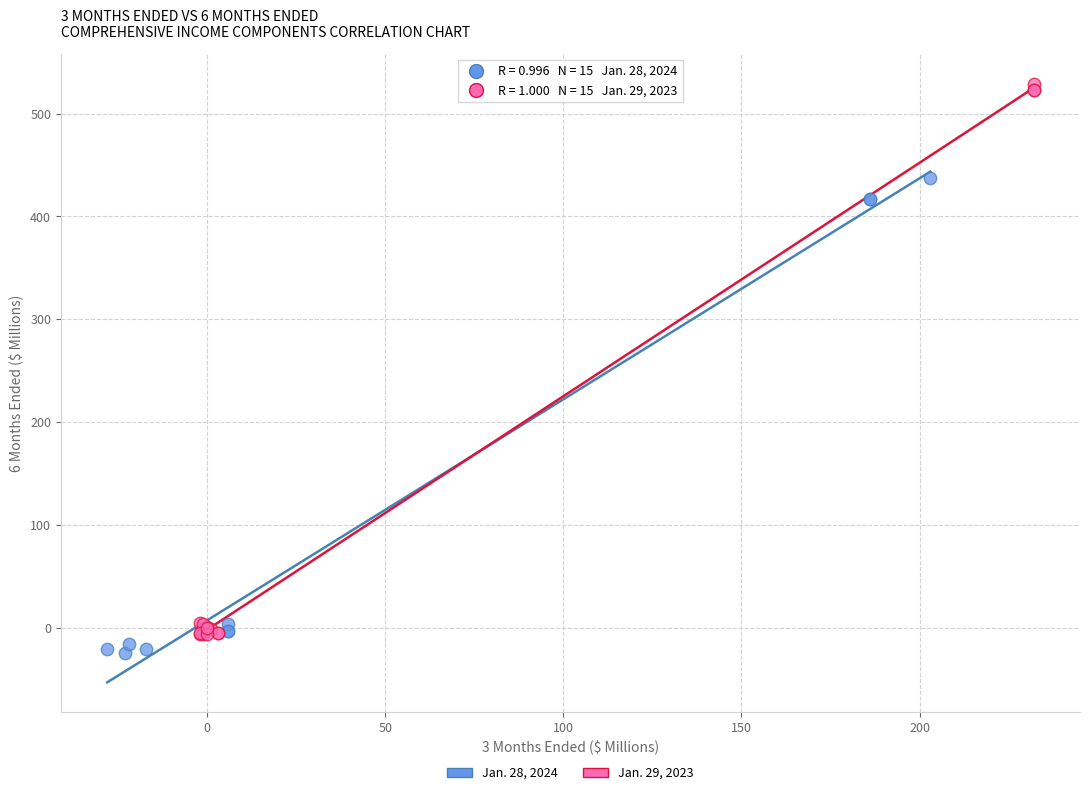

Which series has the widest spread of Y values?

Jan. 29, 2023